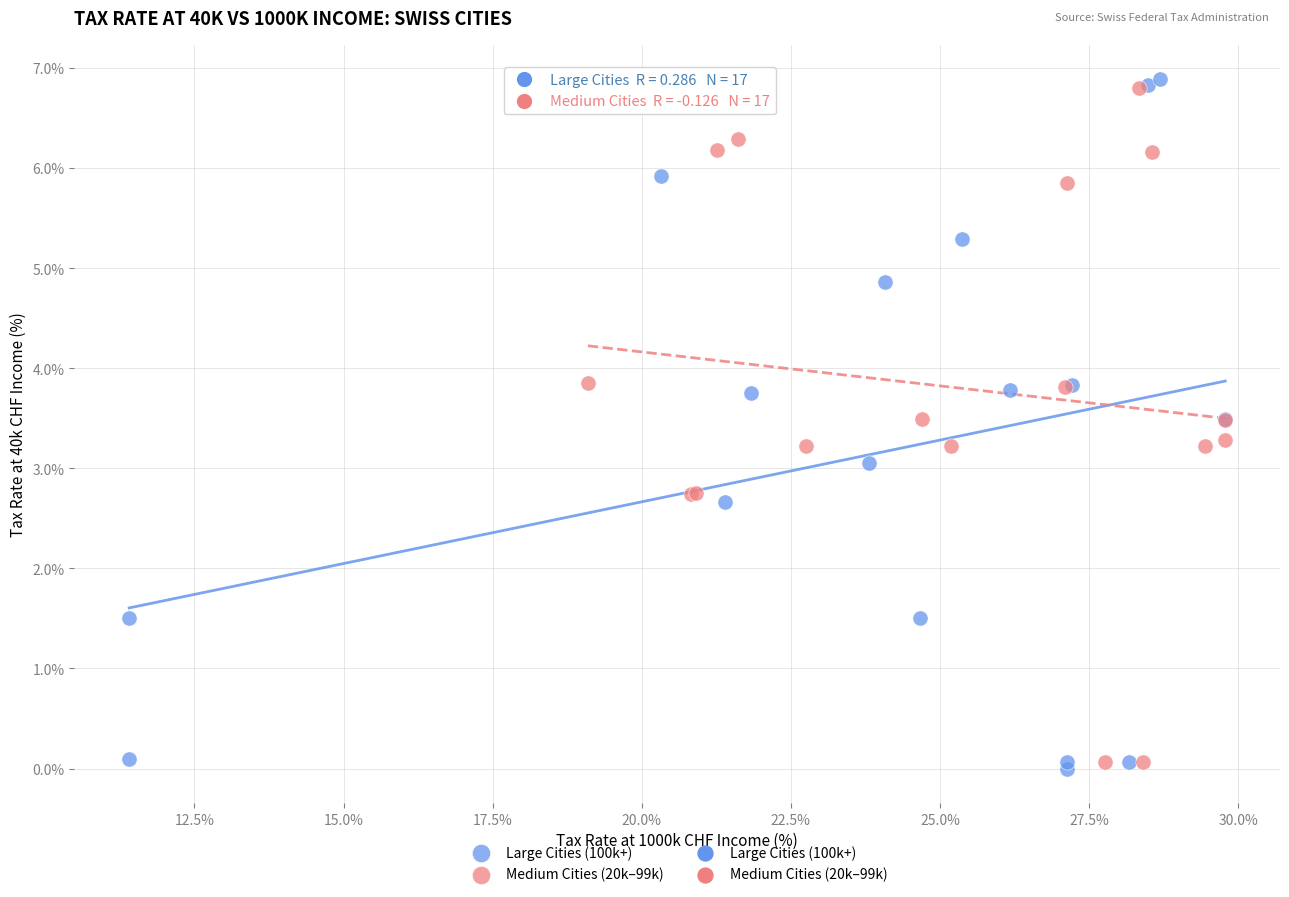

Which series has the widest spread of Y values?

Large Cities (100k+)